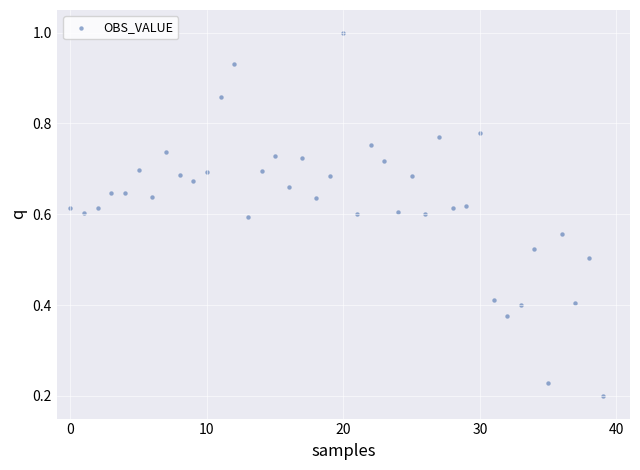

Count the number of points in this scatter plot.

40